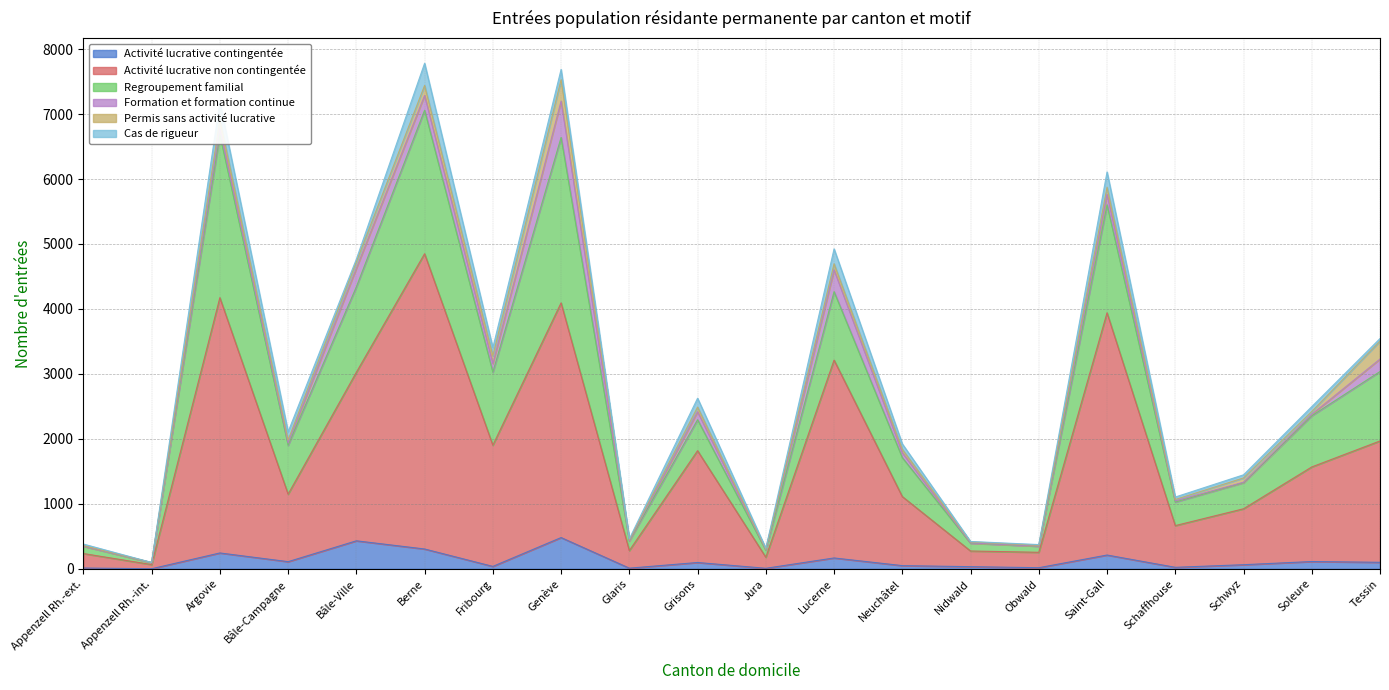

How many series are shown in this chart?

6